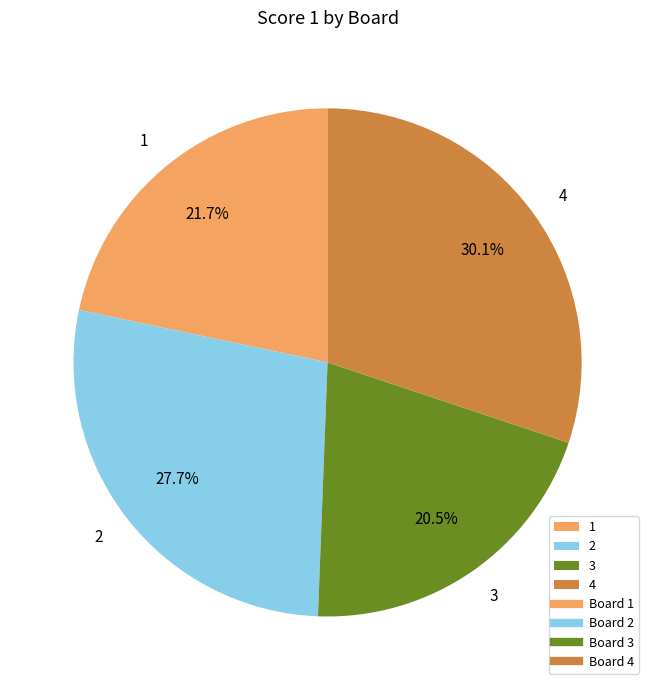

Is there any slice that represents more than half of the pie?

No